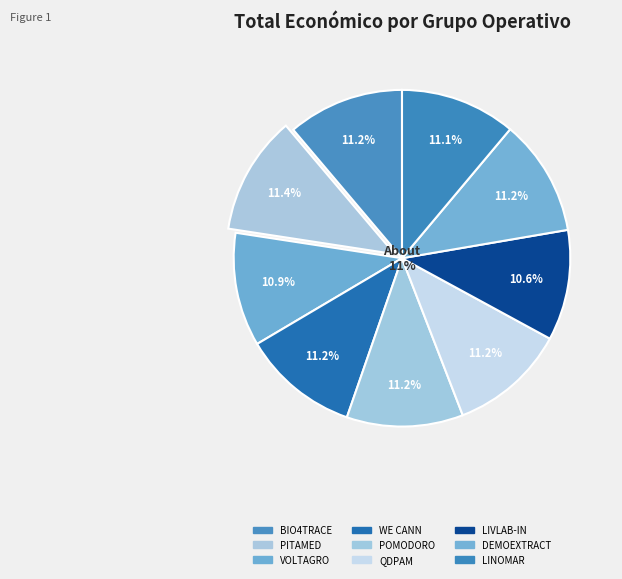

True or false: WE CANN accounts for 11% of the total.

True